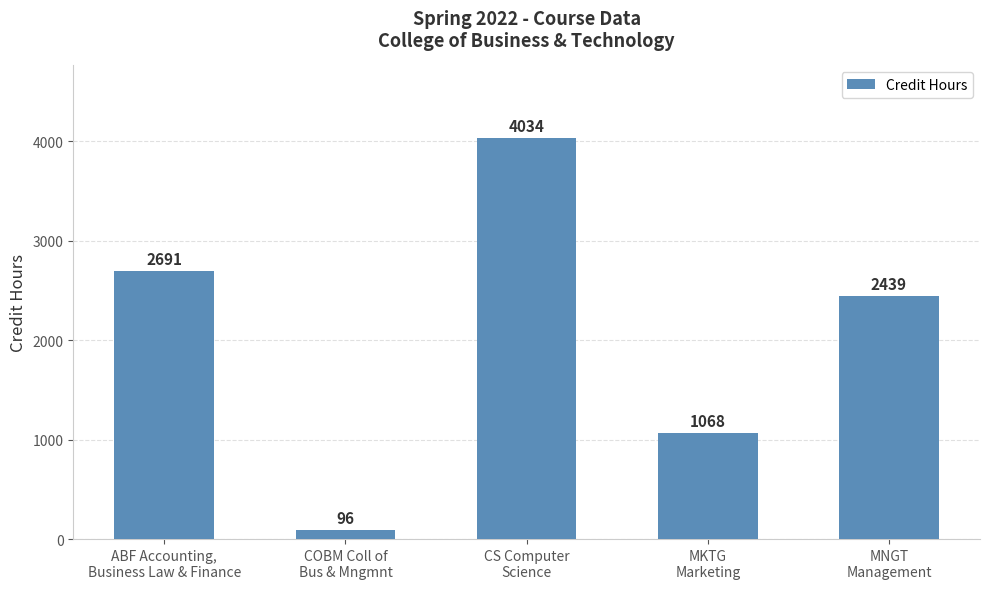

List the labels in order of value, largest first.

CS Computer
Science, ABF Accounting,
Business Law & Finance, MNGT
Management, MKTG
Marketing, COBM Coll of
Bus & Mngmnt